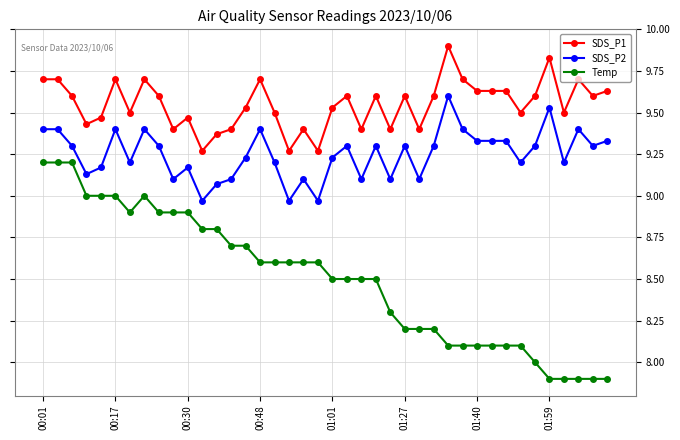

True or false: SDS_P2 and Temp cross at least once.

False